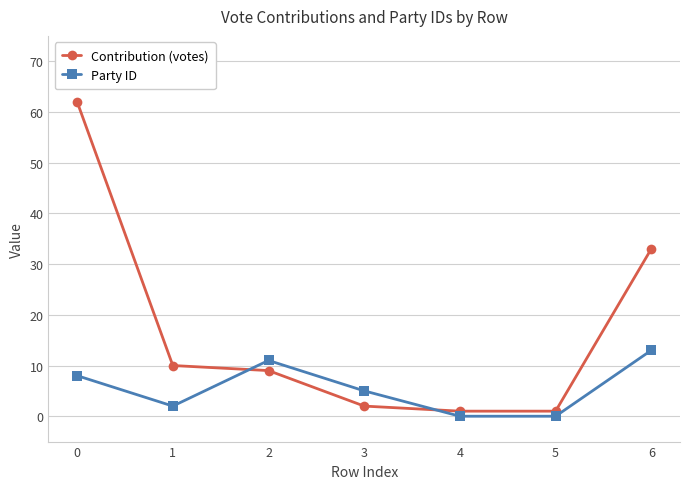

How many intersections are there between Party ID and Contribution (votes)?

2